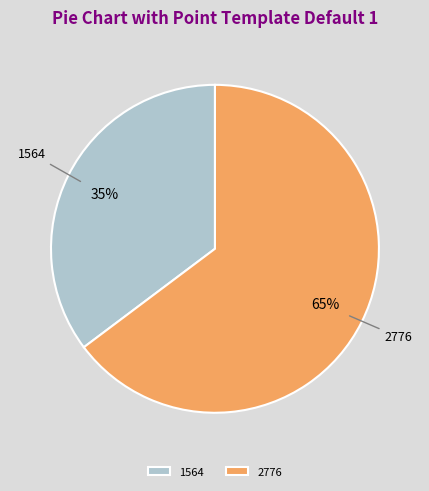

Is the sum of 2776 and 1564 greater than half?

Yes